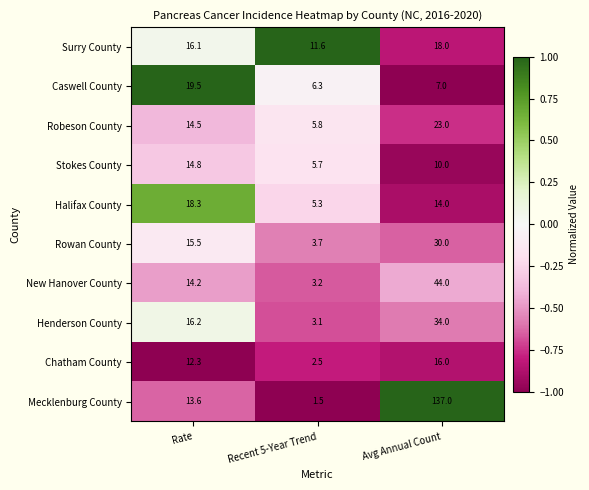

At Recent 5-Year Trend, list the series in order from smallest to largest.

Mecklenburg County, Chatham County, Henderson County, New Hanover County, Rowan County, Halifax County, Stokes County, Robeson County, Caswell County, Surry County